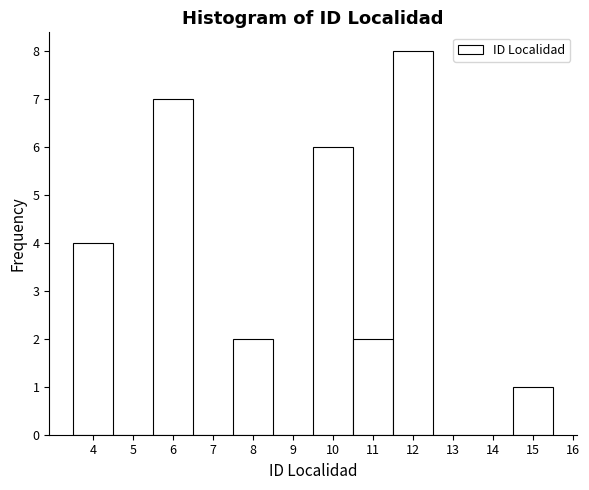

How tall is the bar that spans 9.5 to 10.5 on the x-axis? The values are not printed on the chart, so give them approximately, as read against the axis.

6